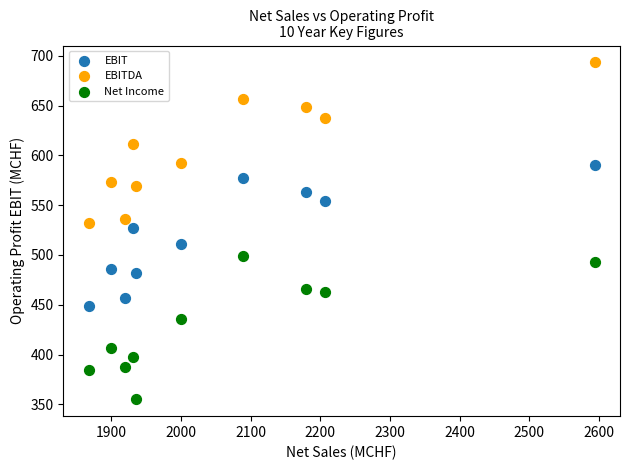

Which series has the widest spread of Y values?

EBITDA